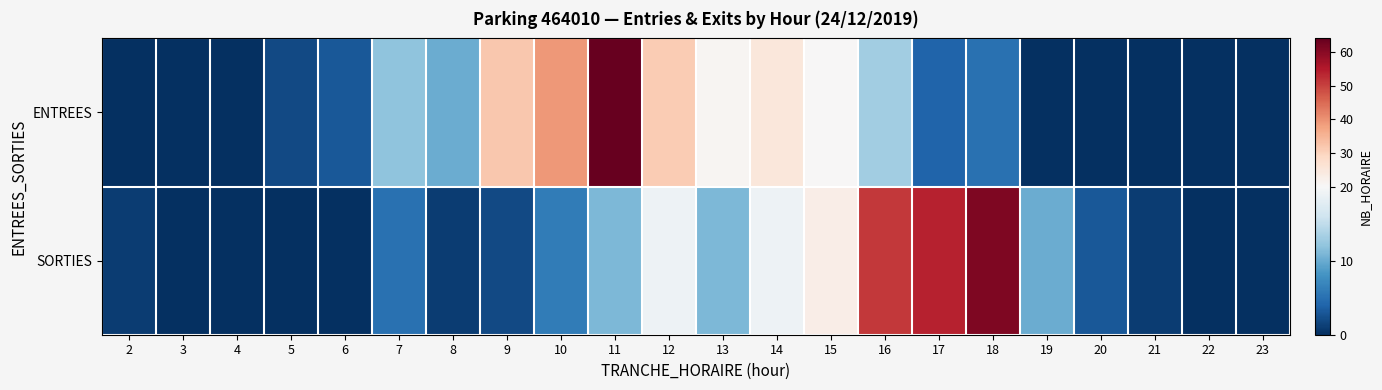

Reading left to right, transcribe all the data shown in this chart.

ENTREES: 2=0	3=0	4=0	5=2	6=3	7=12	8=10	9=32	10=39	11=64	12=31	13=21	14=25	15=20	16=13	17=4	18=5	19=0	20=0	21=0	22=0	23=0
SORTIES: 2=1	3=0	4=0	5=0	6=0	7=5	8=1	9=2	10=6	11=11	12=19	13=11	14=19	15=23	16=51	17=54	18=61	19=10	20=3	21=1	22=0	23=0